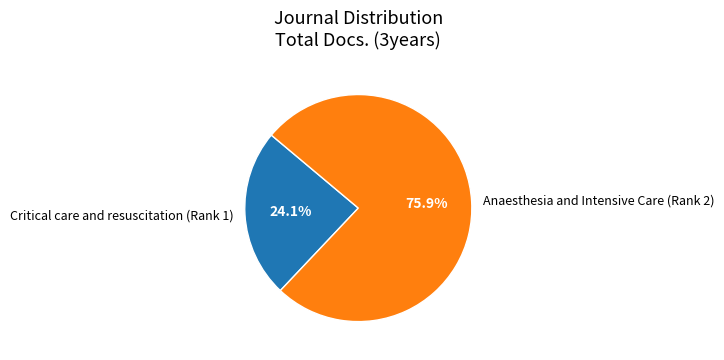

Count the number of slices in the pie.

2